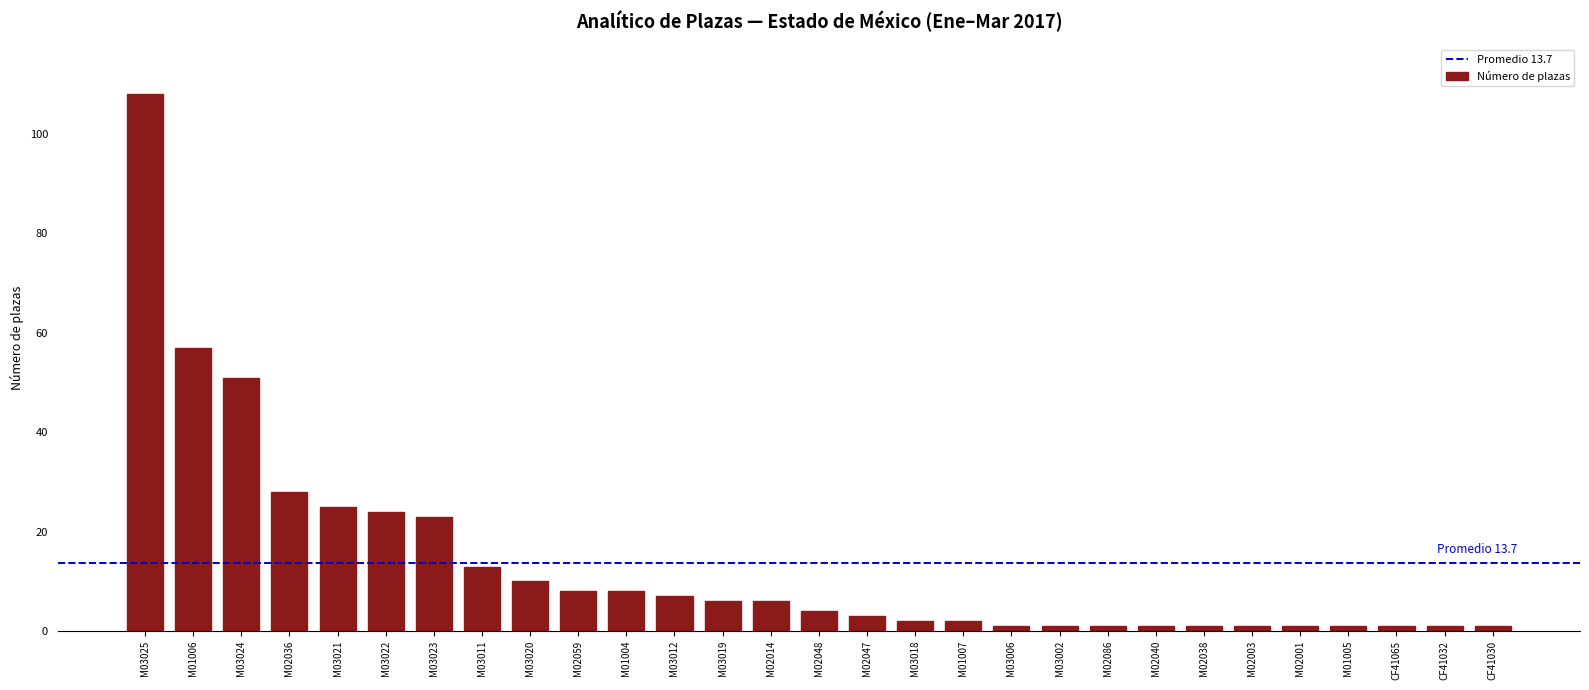

Reading left to right, list all the values displayed in this chart.

108	57	51	28	25	24	23	13	10	8	8	7	6	6	4	3	2	2	1	1	1	1	1	1	1	1	1	1	1